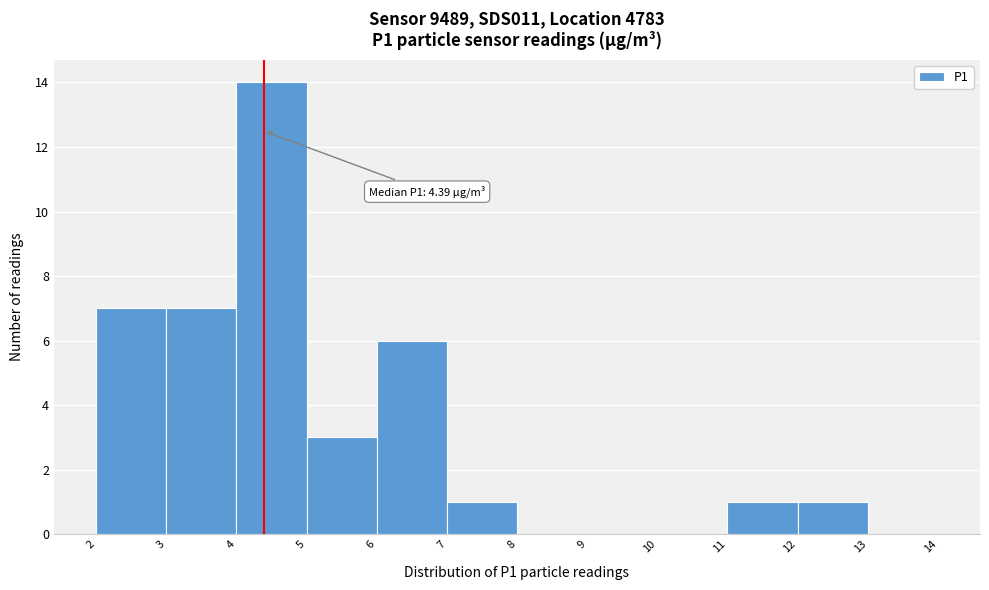

Which range on the x-axis has the tallest bar?

4 to 5